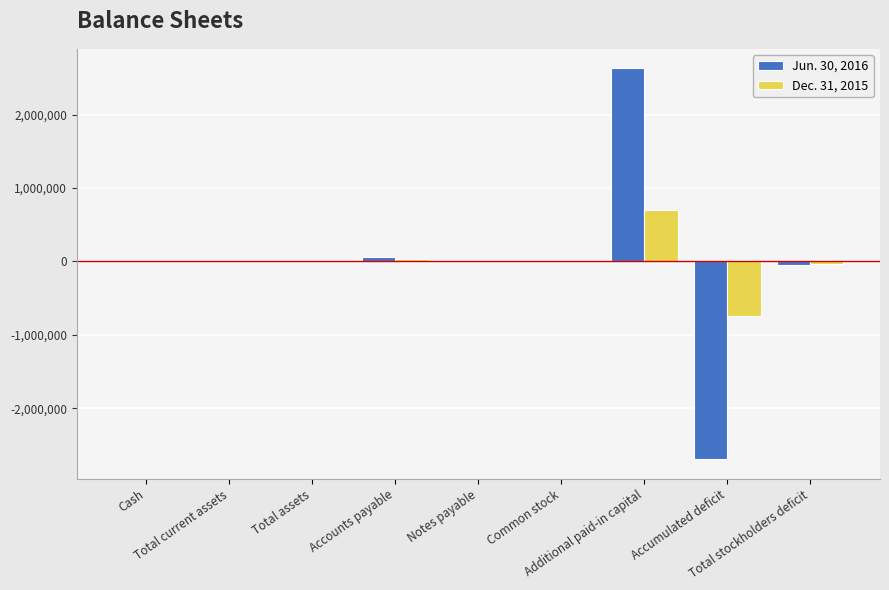

Which has a higher value, Cash or Total current assets?

Cash